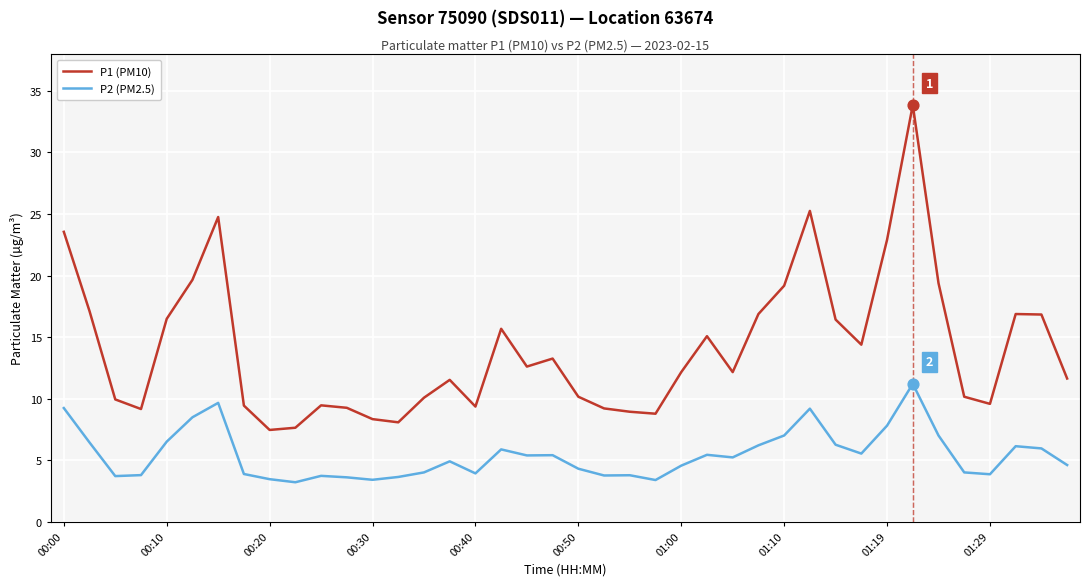

Which series has the largest total across all categories?

P1 (PM10)